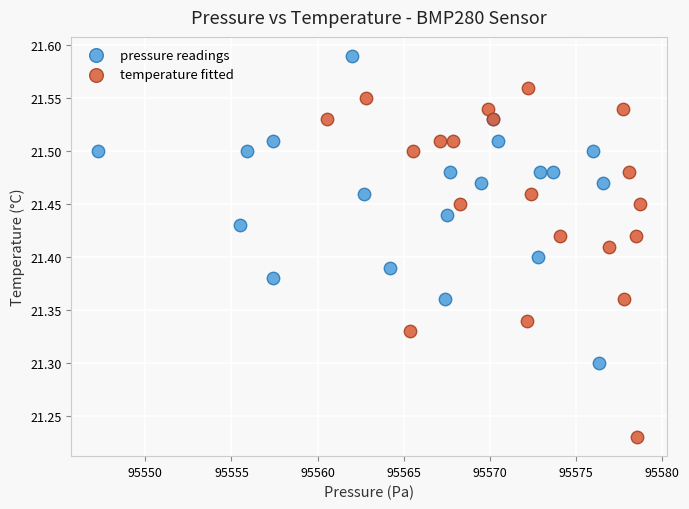

What are all the series names shown in the legend?

pressure readings, temperature fitted